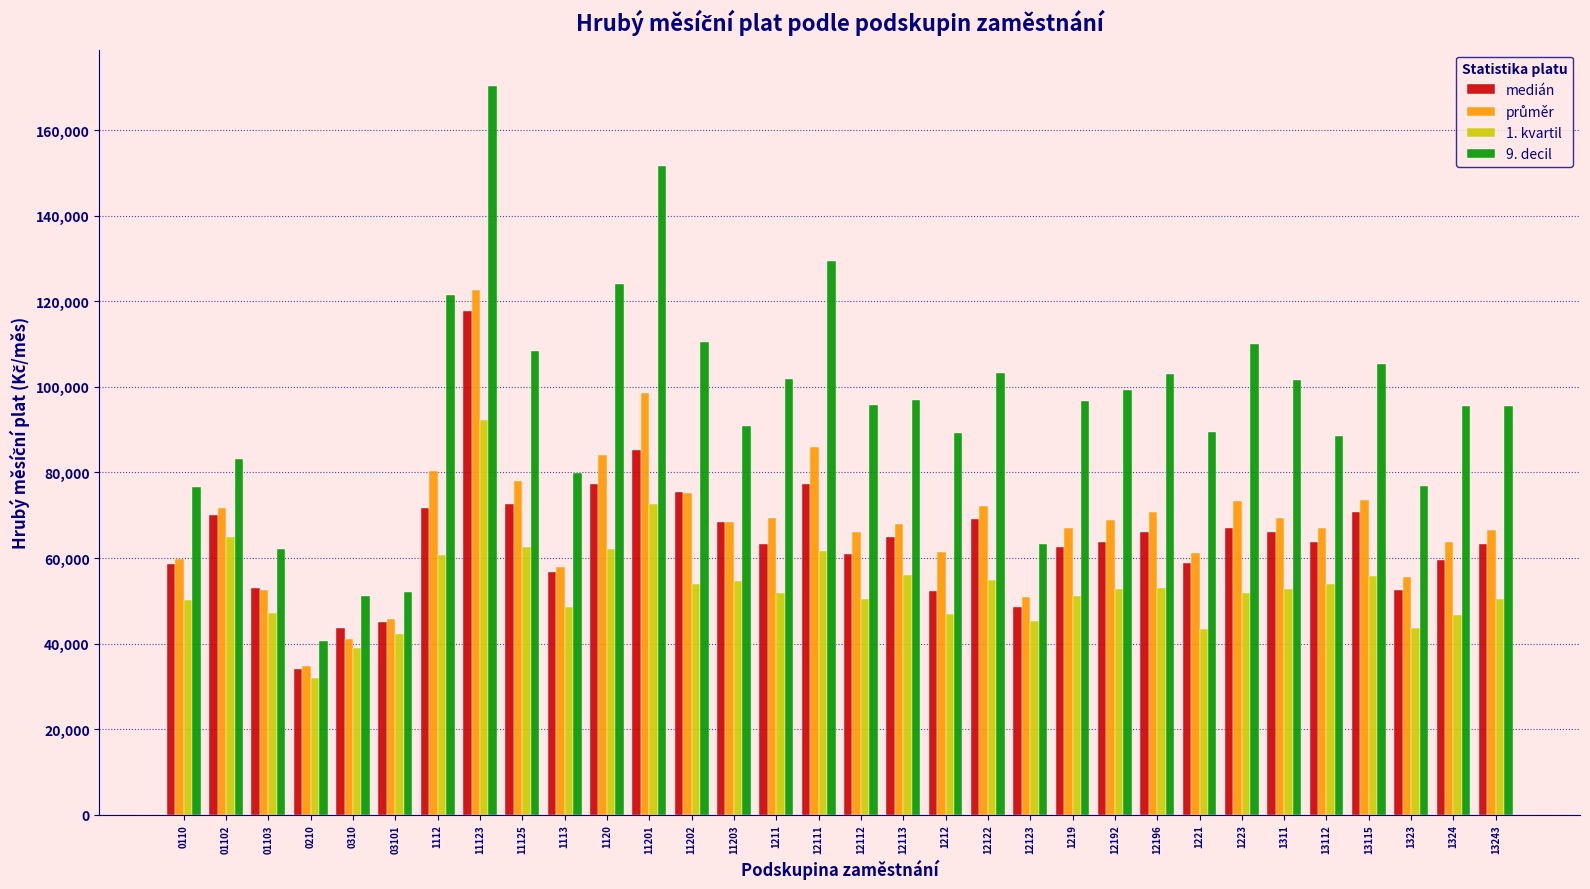

Which series has the widest spread of values?

9. decil